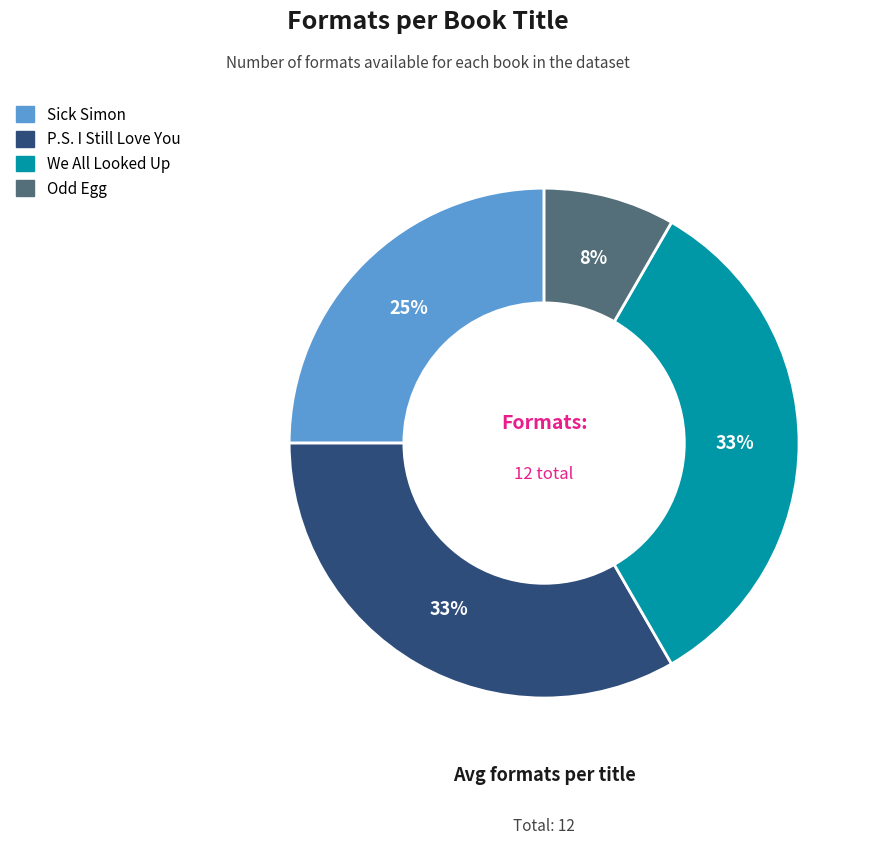

Count the number of slices in the pie.

4